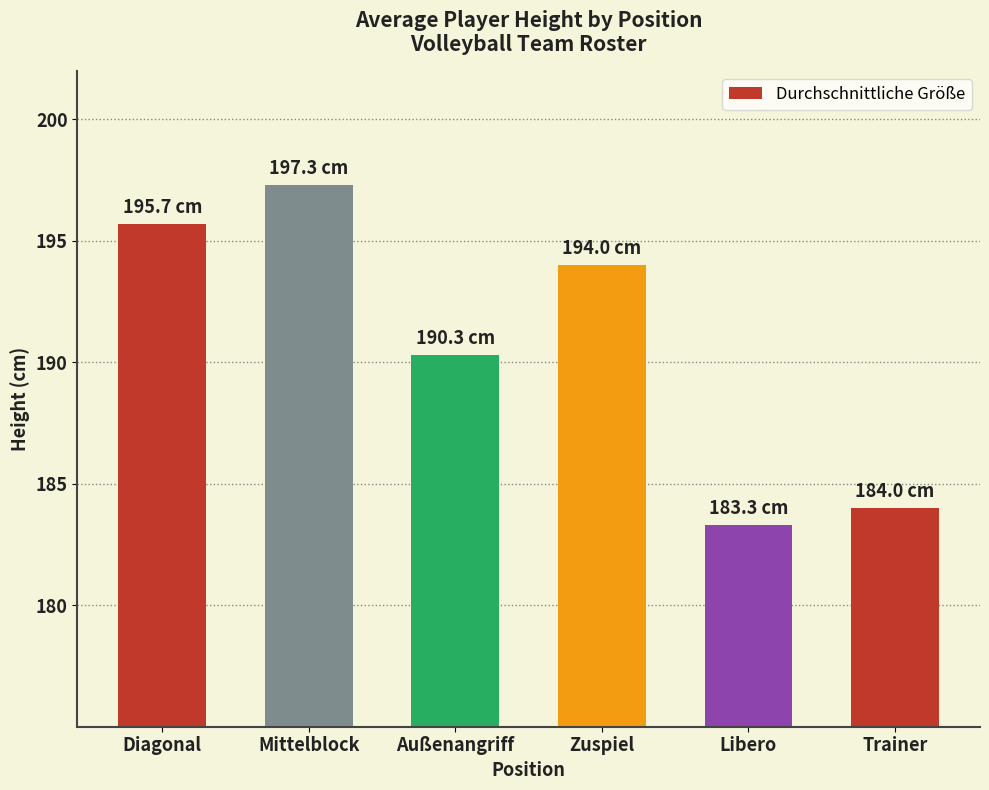

Reading left to right, what are all the values shown in this chart?

195.7	197.3	190.3	194.0	183.3	184.0